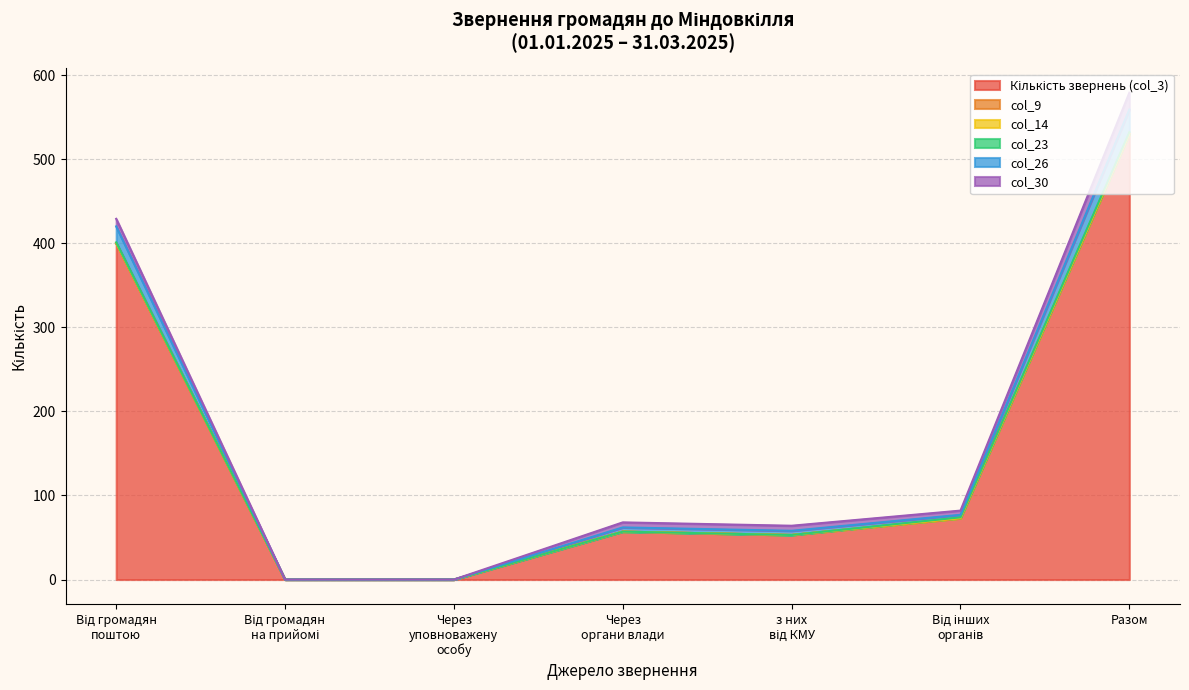

In Разом, how many points are higher than both neighbors (excluding endpoints)?

1